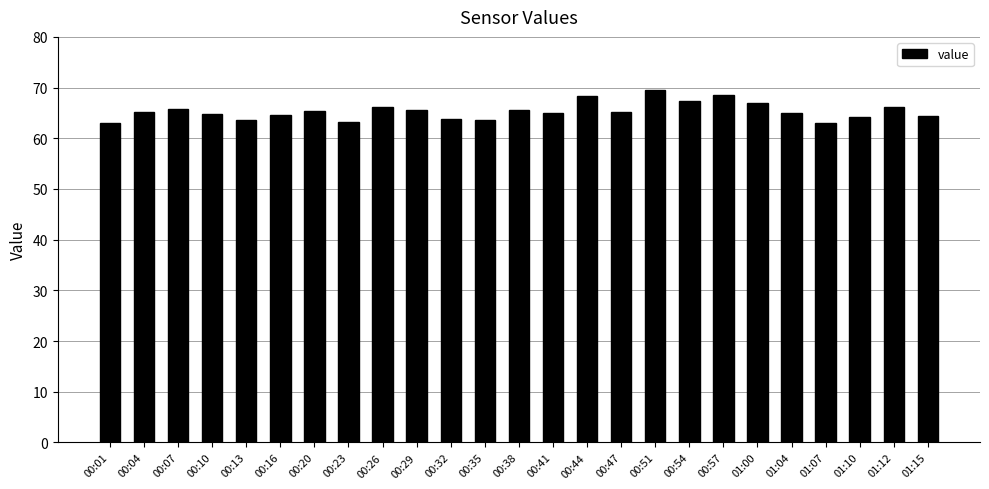

What is the value of the 14th bar from the left?

64.9